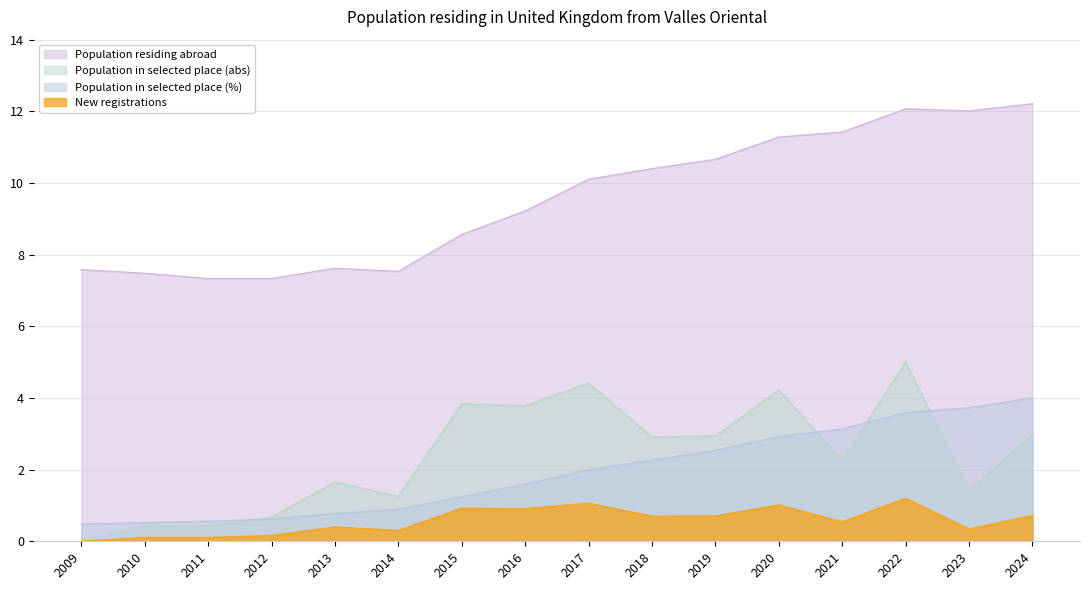

True or false: Population residing abroad and Population in selected place (abs) intersect in this chart.

False